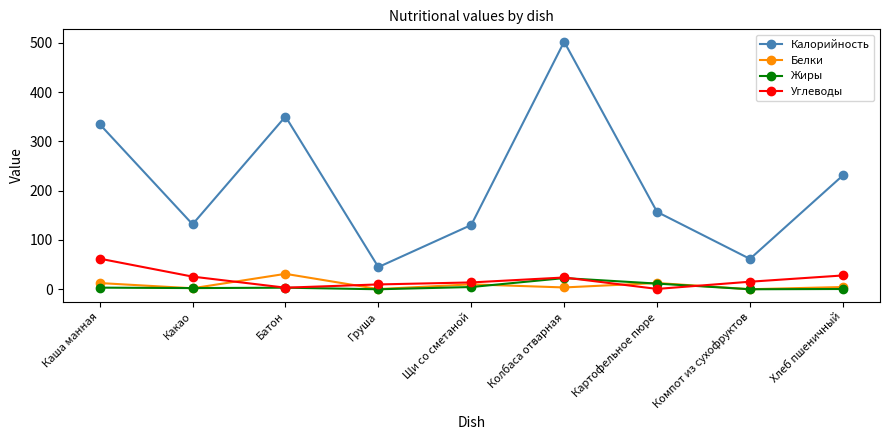

Which category has the highest value in the Жиры series?

Колбаса отварная